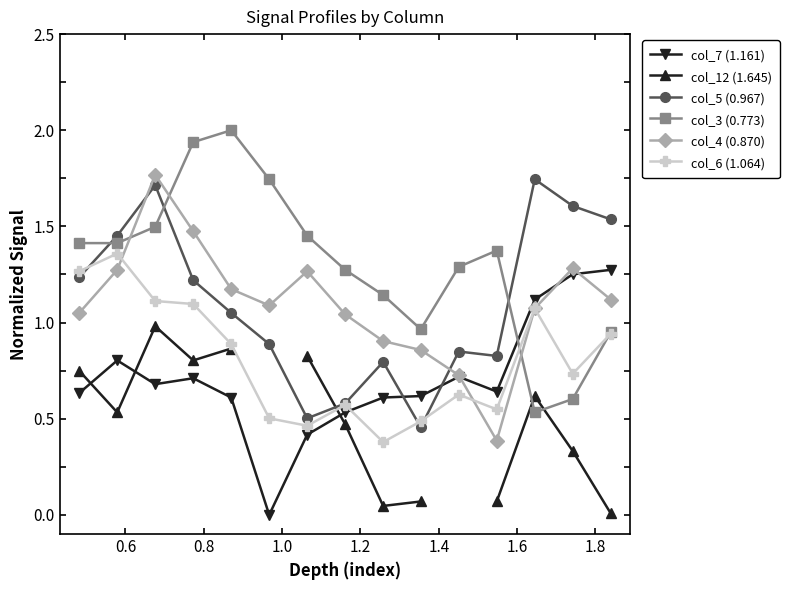

What are all the series names shown in the legend?

col_7 (1.161), col_12 (1.645), col_5 (0.967), col_3 (0.773), col_4 (0.870), col_6 (1.064)